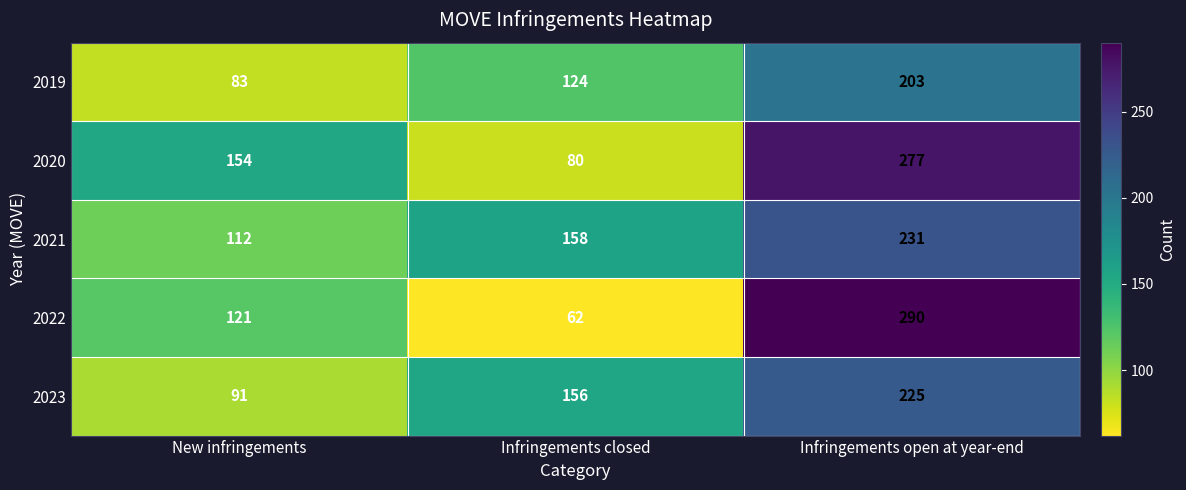

What is the minimum value shown in the chart?

62